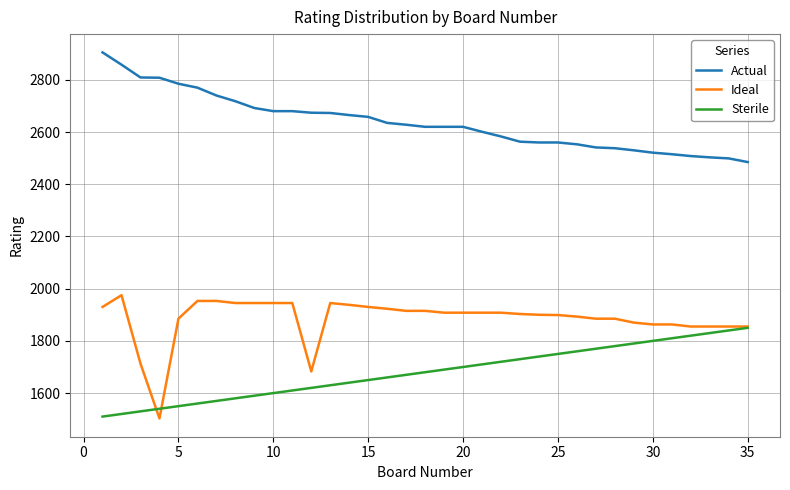

How many lines are shown in the chart?

3